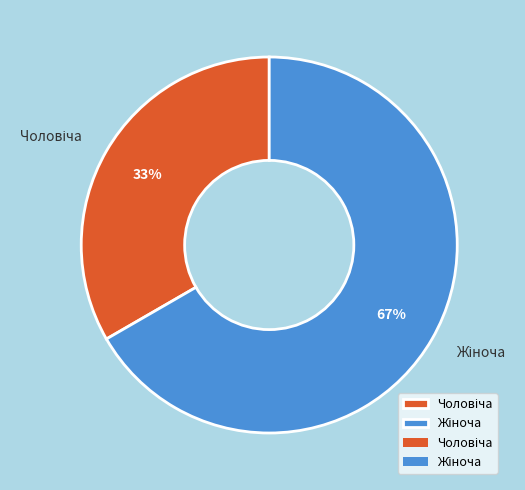

To the nearest percent, what is the average slice percentage?

50%